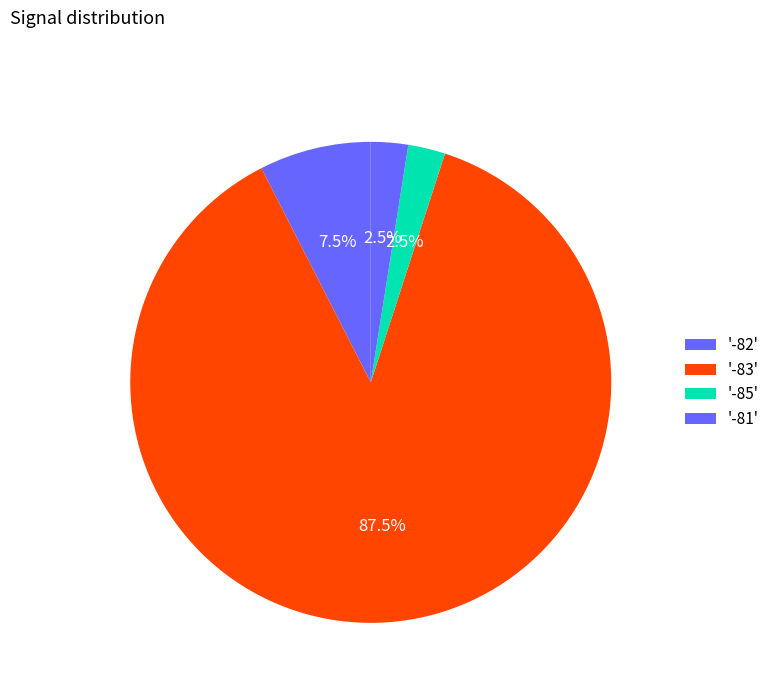

How many slices are in this pie chart?

4